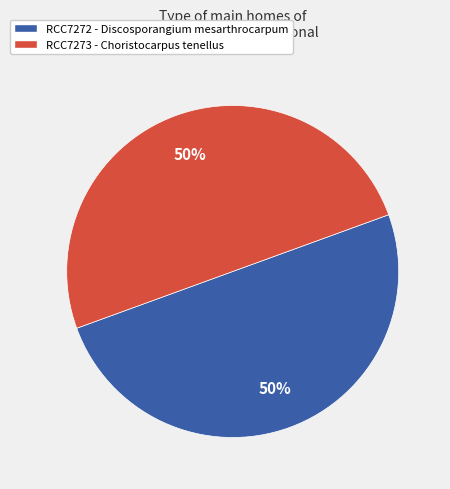

Approximately how many times larger is the value at RCC7272 - Discosporangium mesarthrocarpum compared to RCC7273 - Choristocarpus tenellus?

1.0